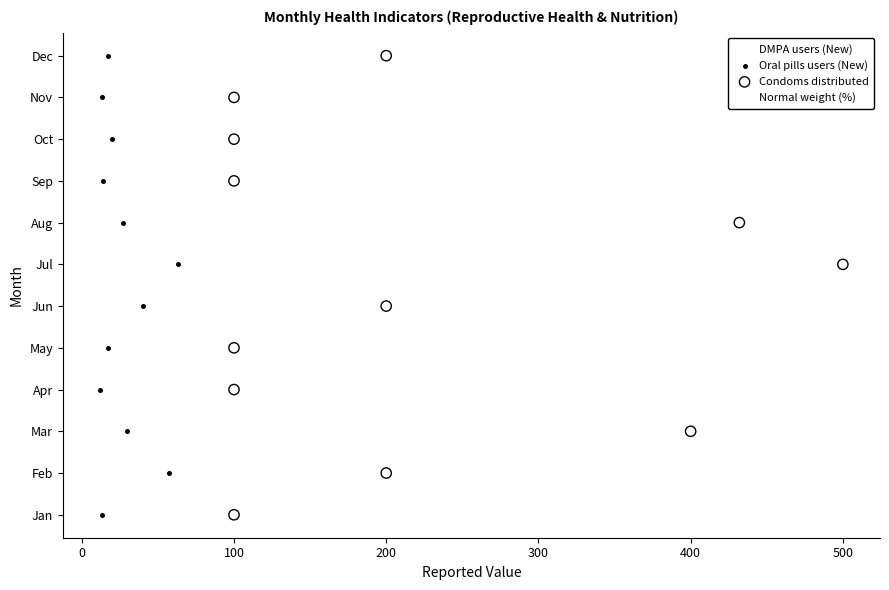

What are all the series names shown in the legend?

DMPA users (New), Oral pills users (New), Condoms distributed, Normal weight (%)